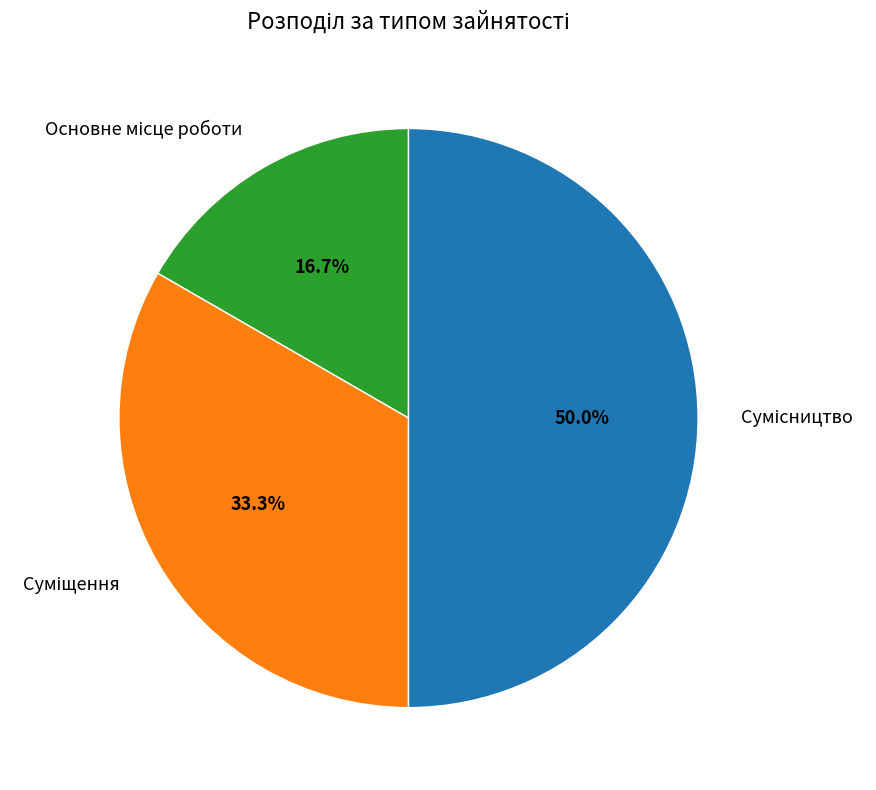

The Основне місце роботи slice represents 23% of the pie. True or false?

False